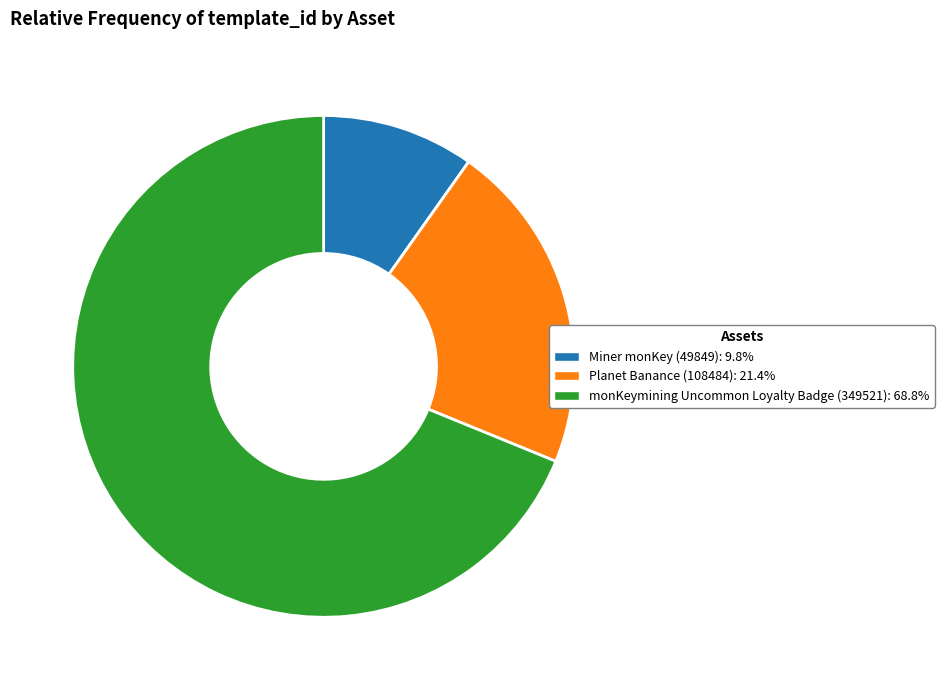

Is the sum of monKeymining Uncommon Loyalty Badge (349521) and Miner monKey (49849) greater than half?

Yes